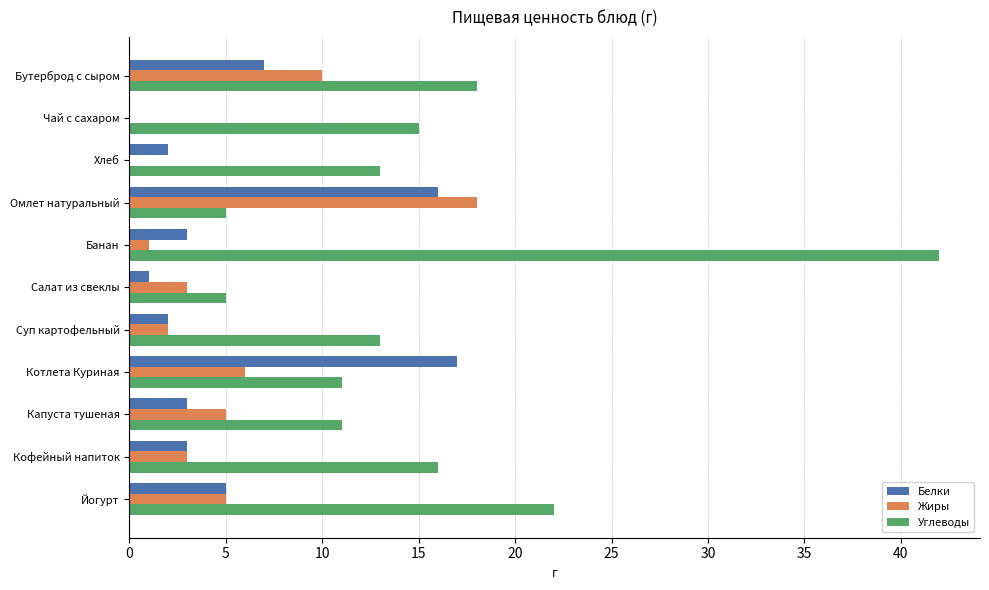

Which series changed the most between Хлеб and Котлета Куриная?

Белки